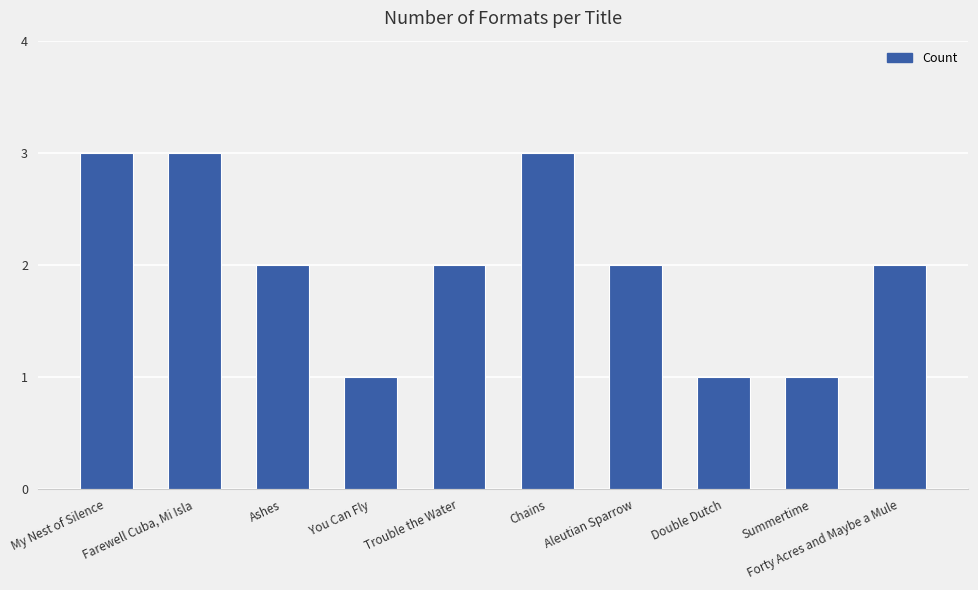

Is it true that the value at Aleutian Sparrow is 3?

False